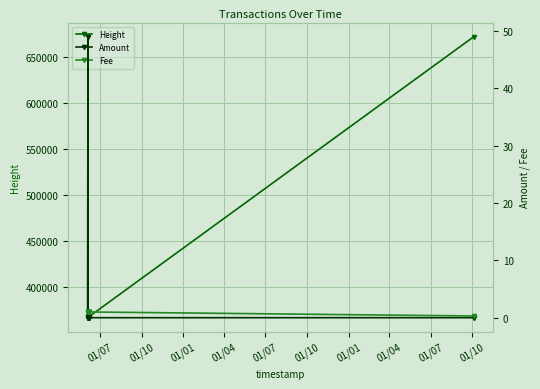

How many values in the Height series exceed 367524?

4